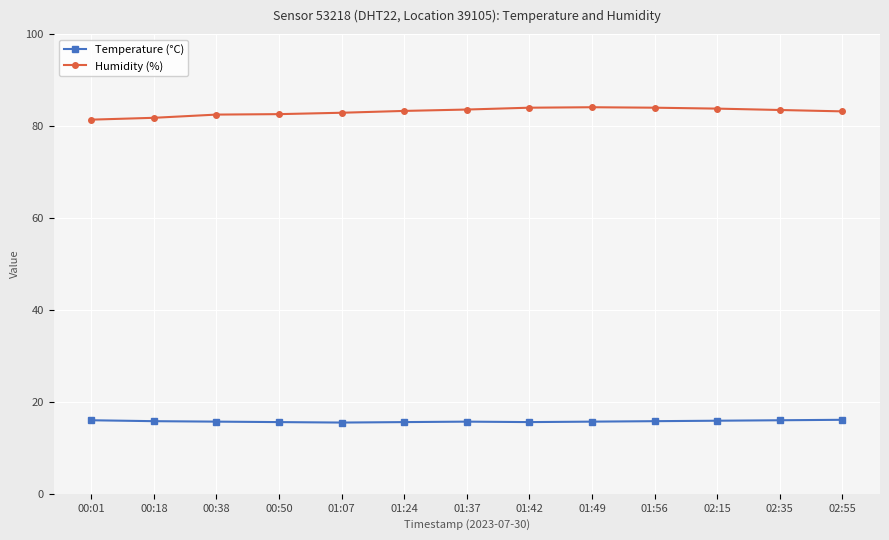

What is the sum of the Temperature (°C) values at 01:24 and 01:42?

31.2